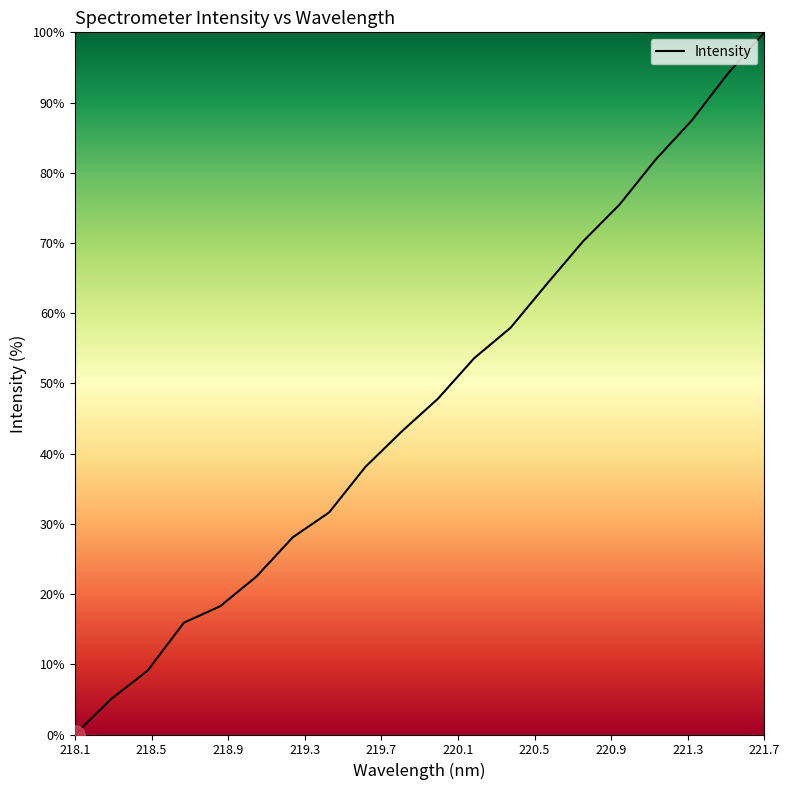

What is the greatest value displayed?

100.0